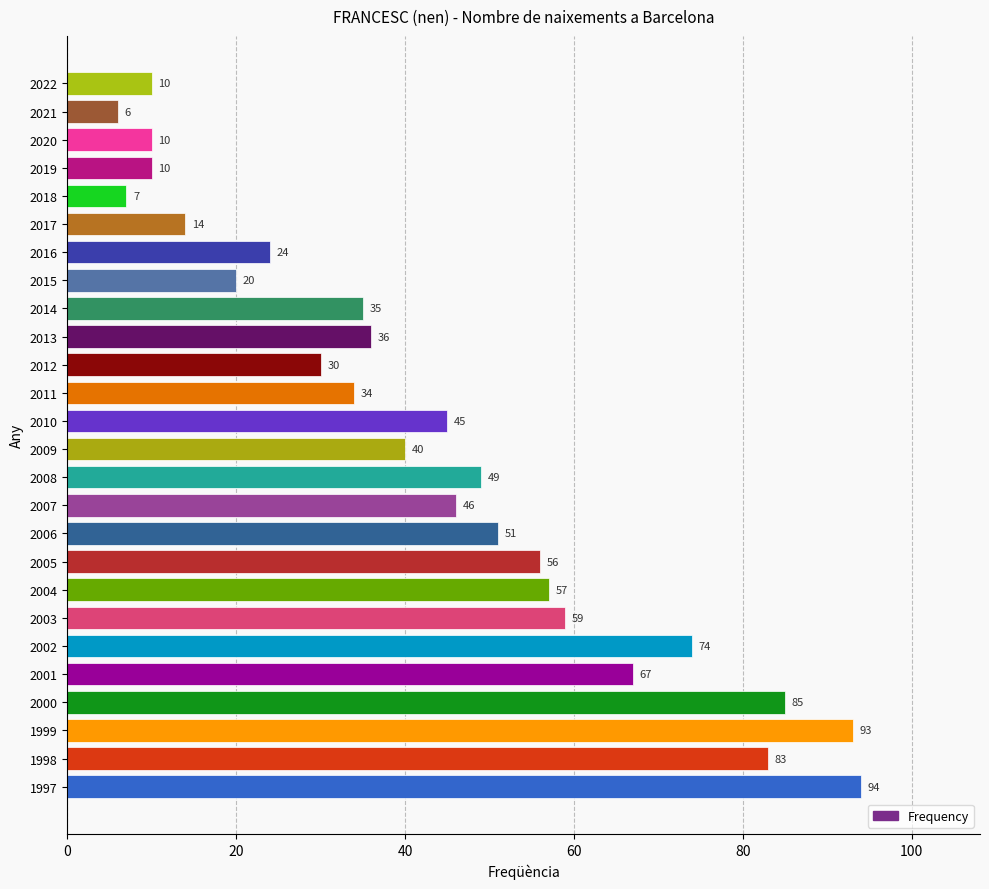

Between 2013 and 2019, which is larger?

2013